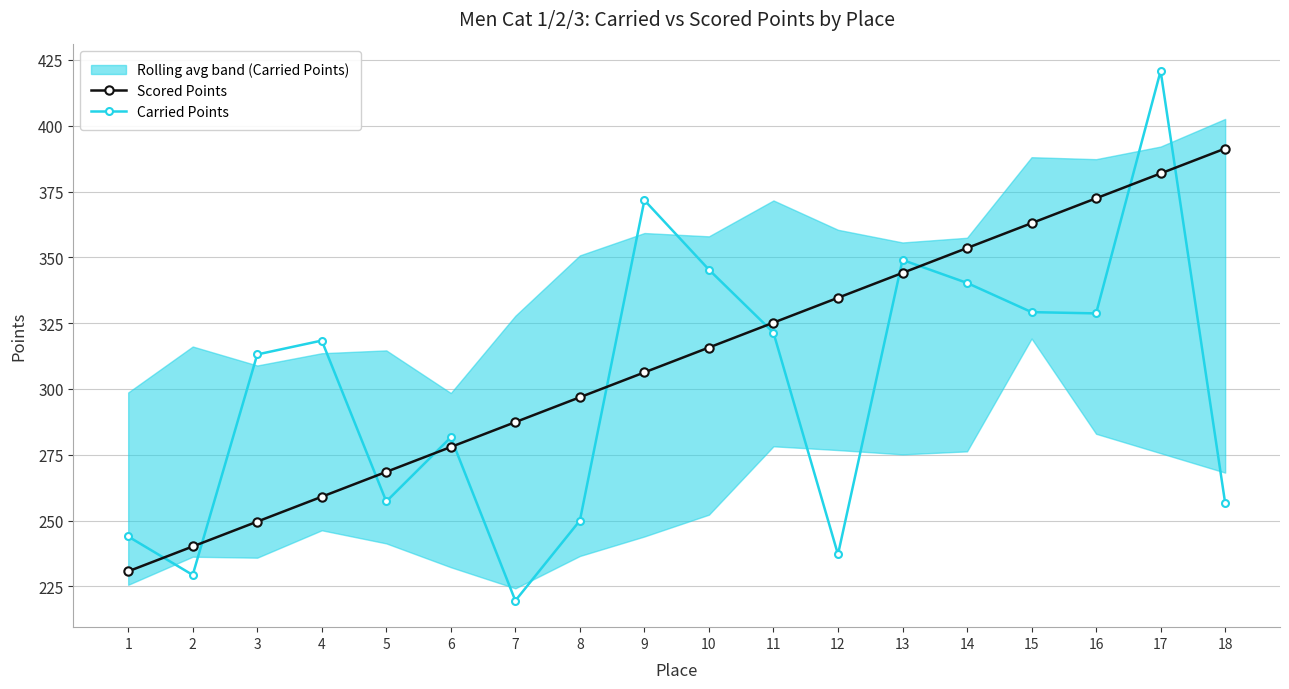

Rank the series at 3 from highest to lowest value.

Carried Points, Scored Points